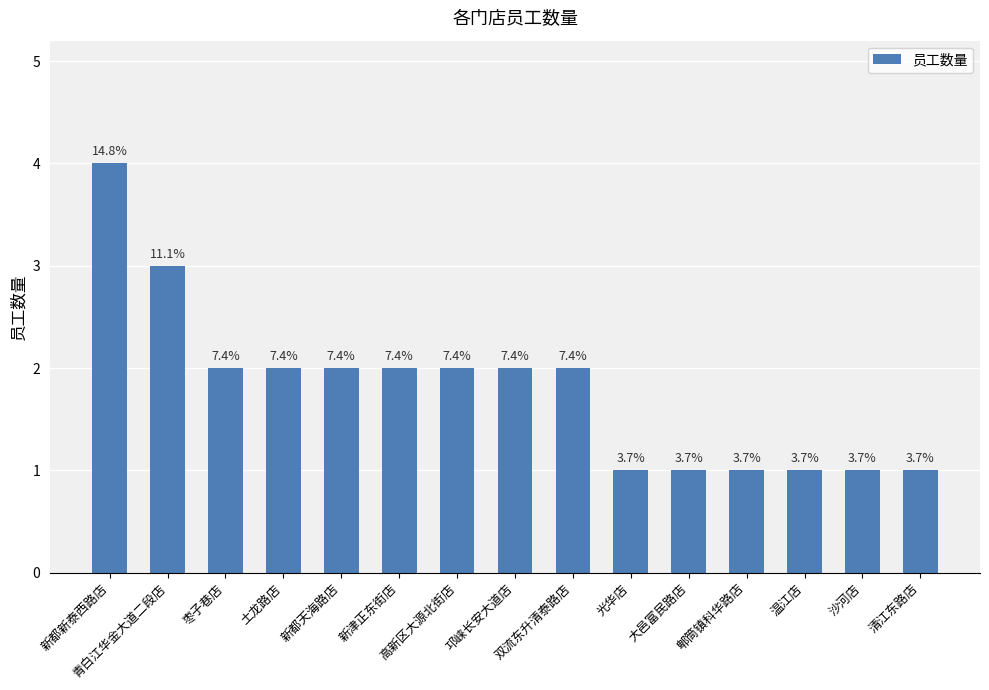

Between 枣子巷店 and 新津正东街店, which is larger?

枣子巷店